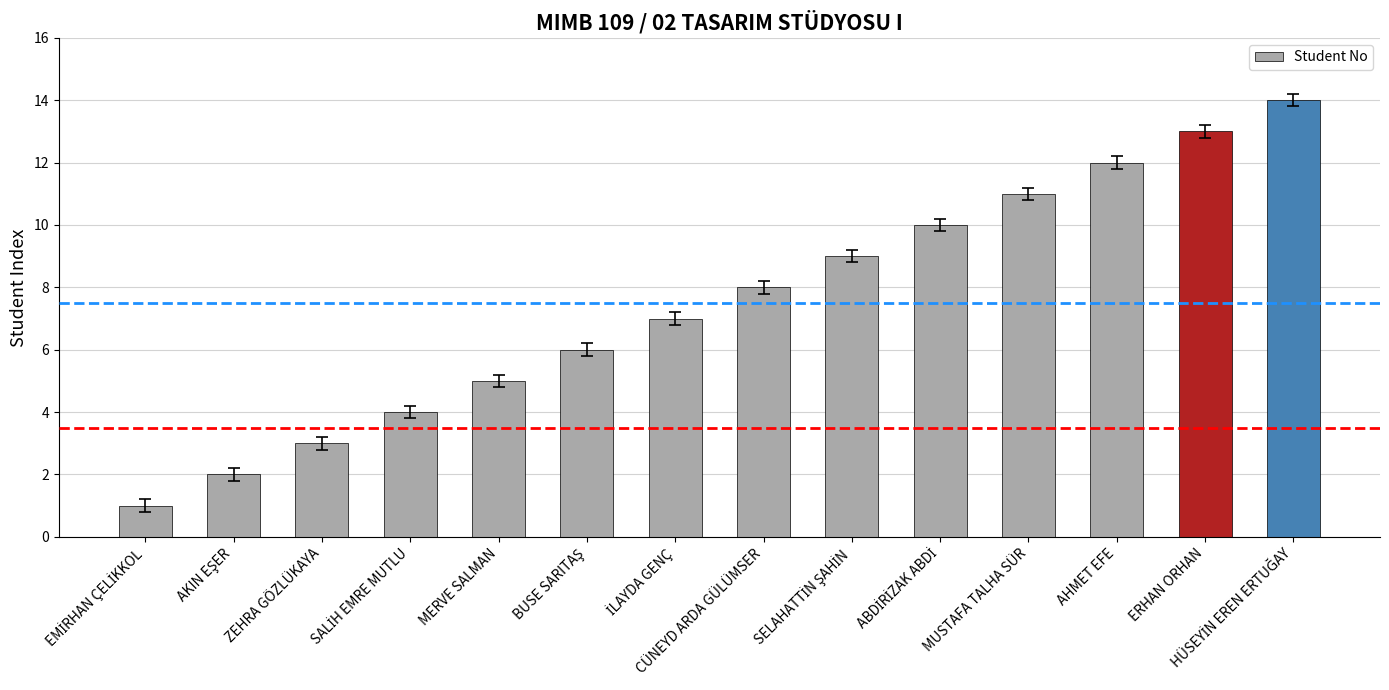

What is the label of the 10th bar from the right?

MERVE SALMAN